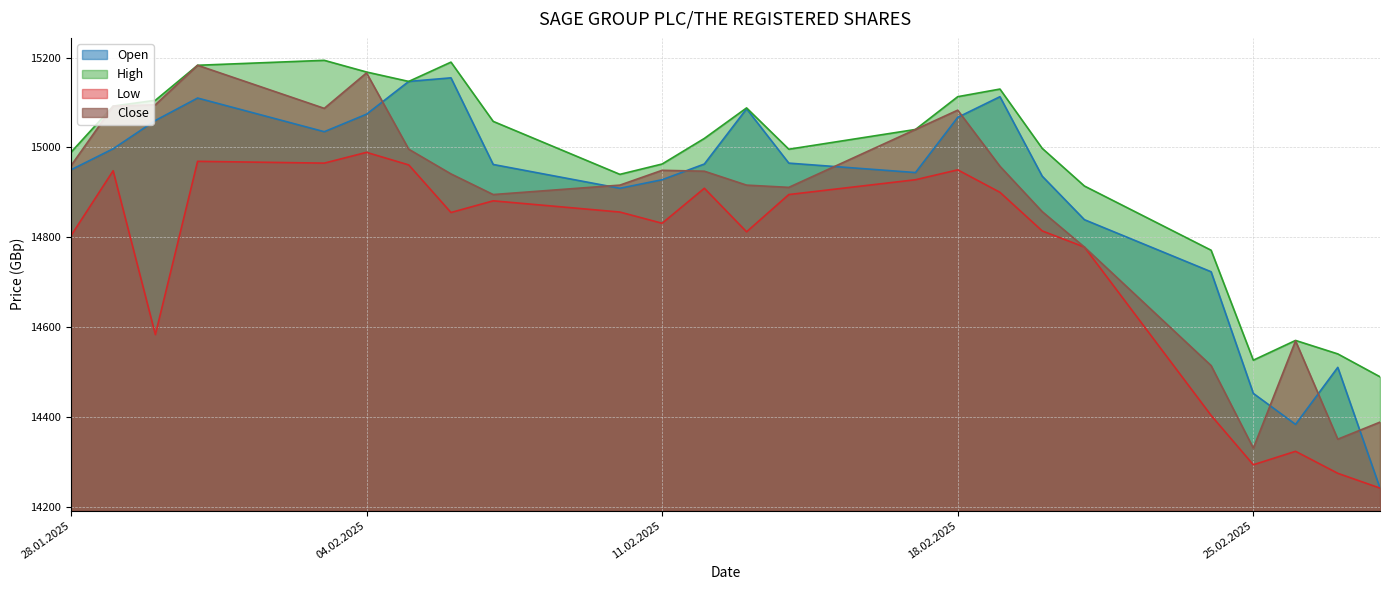

What position from the right is 19.02.2025?

8